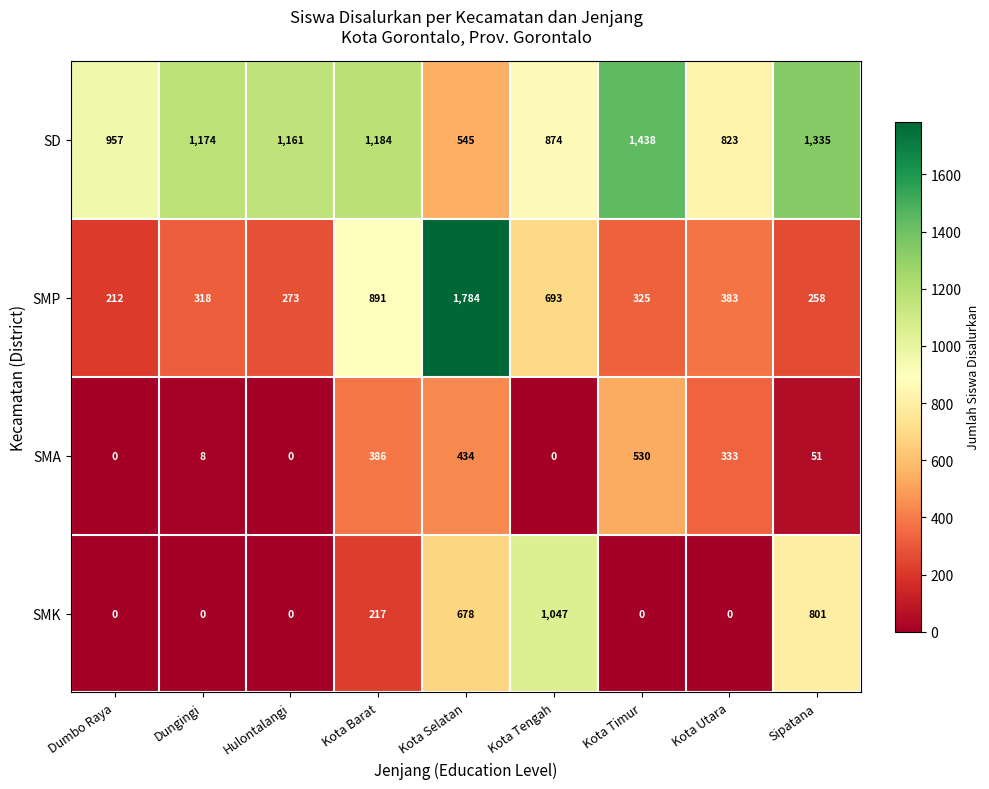

At how many categories does at least one series exceed 1540?

1